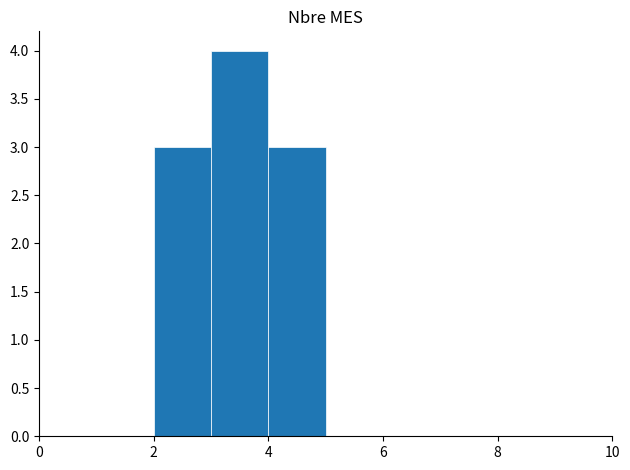

Which range on the x-axis has the tallest bar?

3 to 4